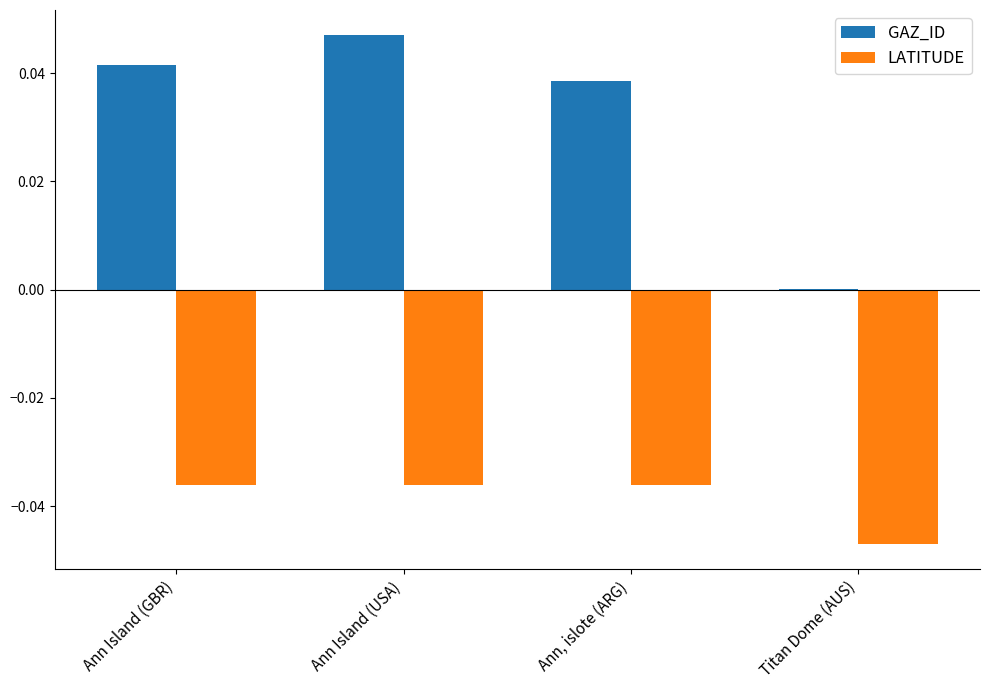

Which series has the largest total across all categories?

GAZ_ID